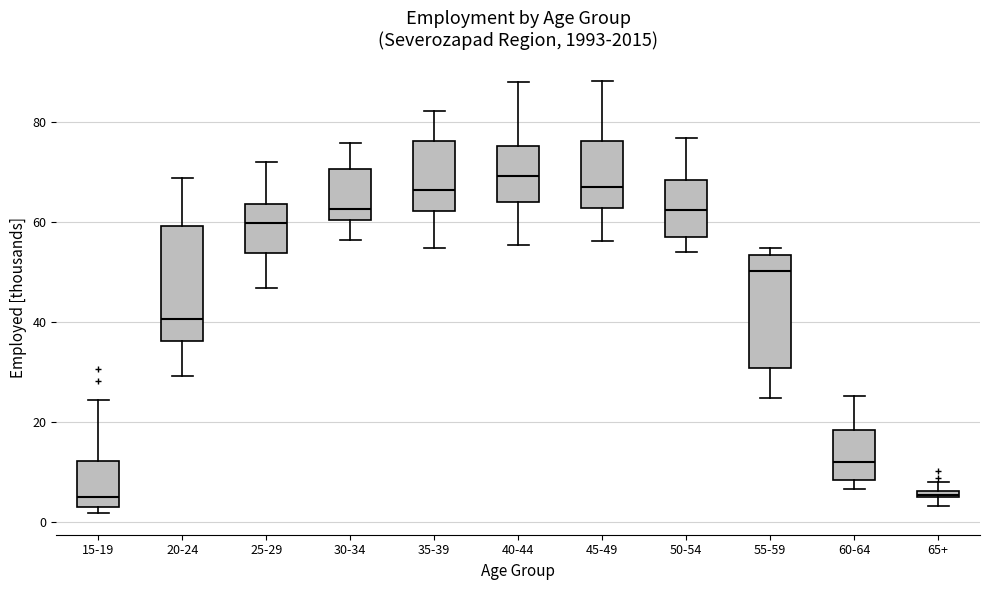

Where is the upper edge of the box for 65+ on the y-axis? The values are not printed on the chart, so give them approximately, as read against the axis.

6